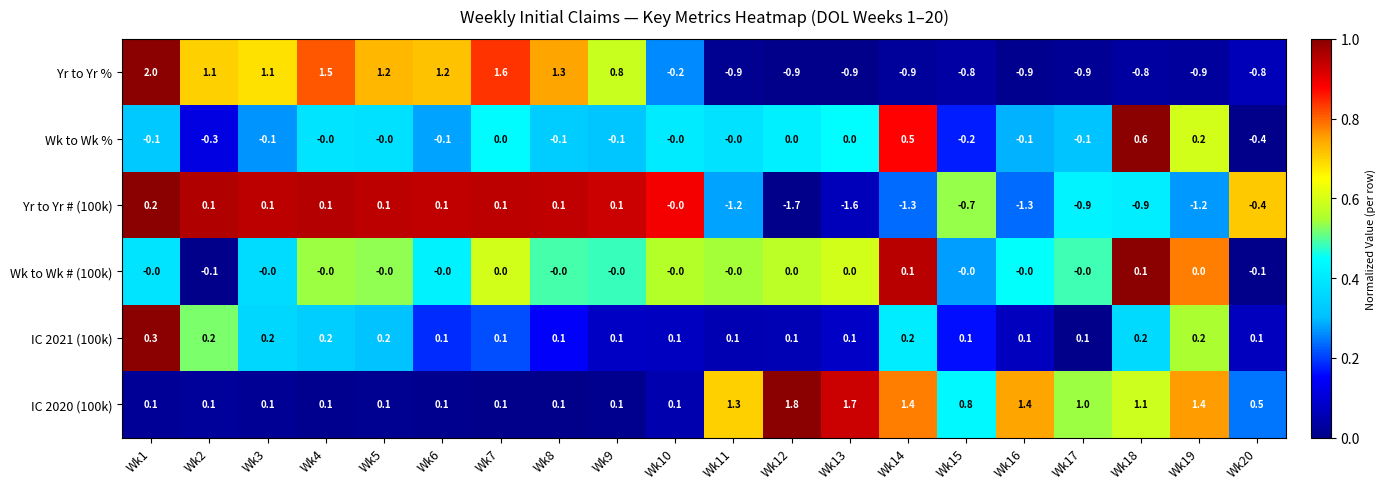

What is the lowest value of the Yr to Yr % series?

-0.9